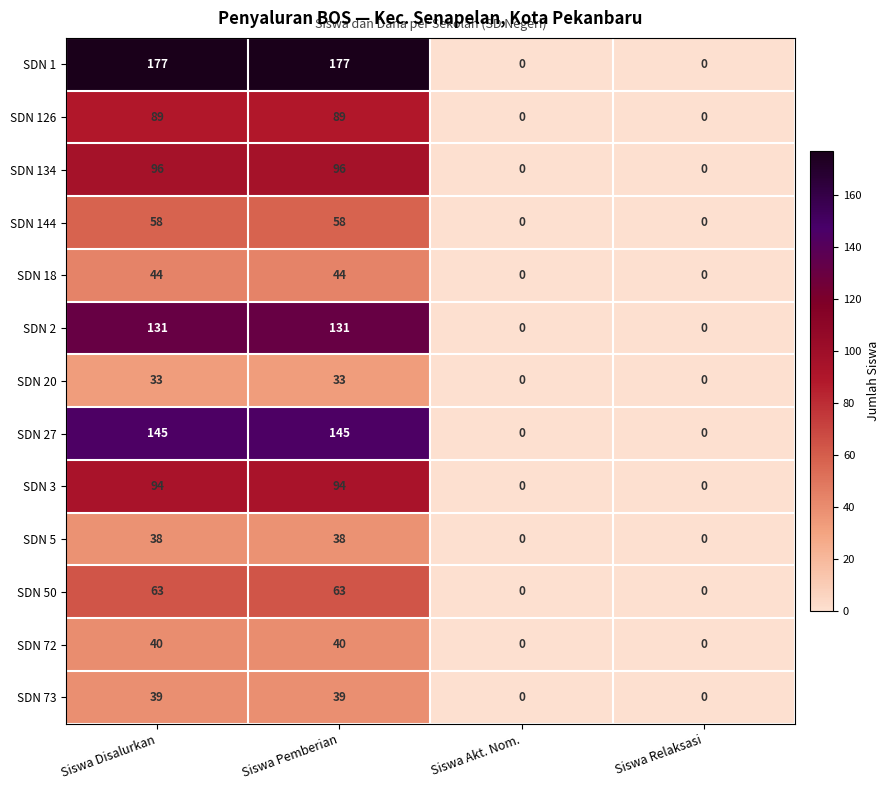

How many SDN 144 values are between 0 and 58?

4